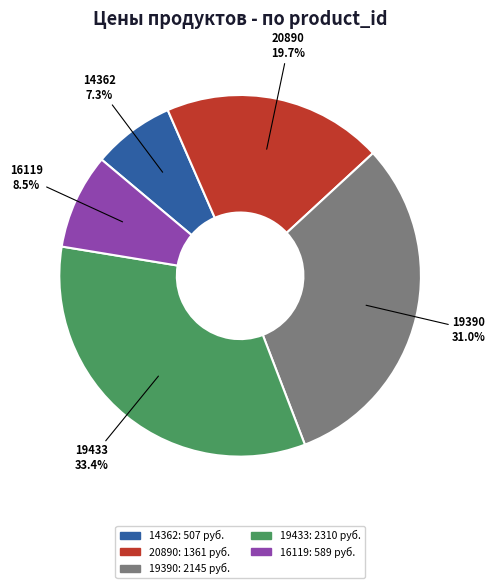

Is it true that 19390 is 20% of the pie?

False